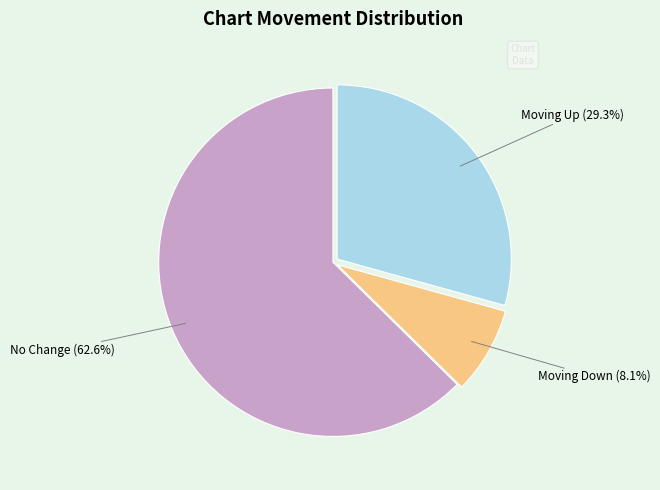

Which has a higher value, Moving Down or Moving Up?

Moving Up